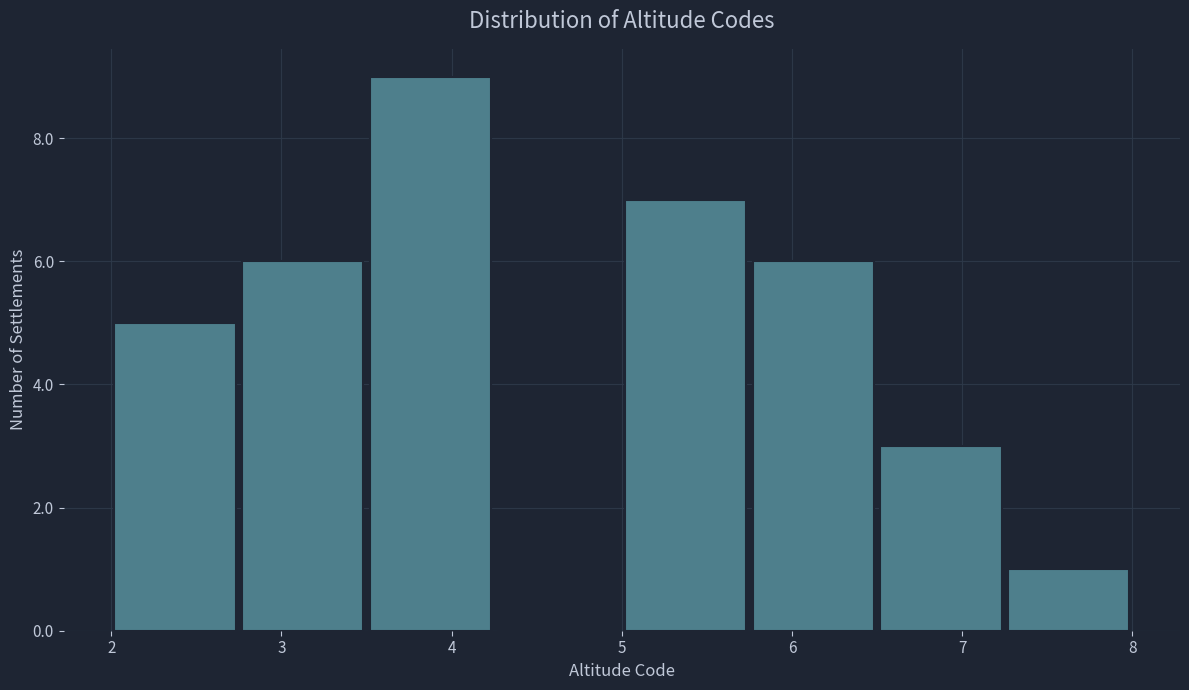

Which range on the x-axis has the tallest bar?

3.50 to 4.25